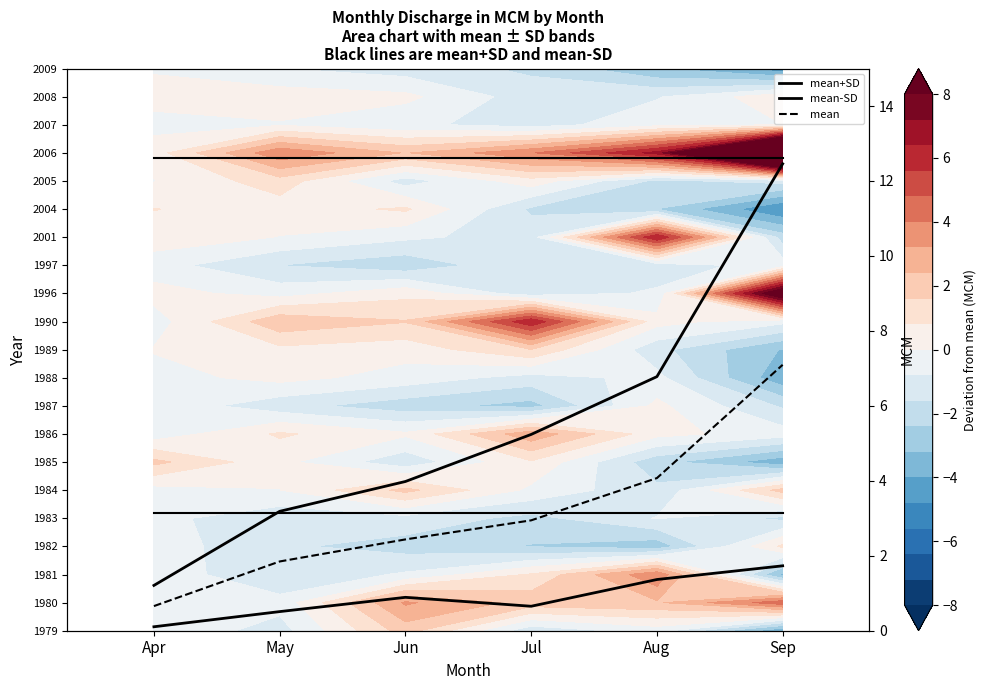

True or false: mean+SD and mean-SD cross at least once.

False